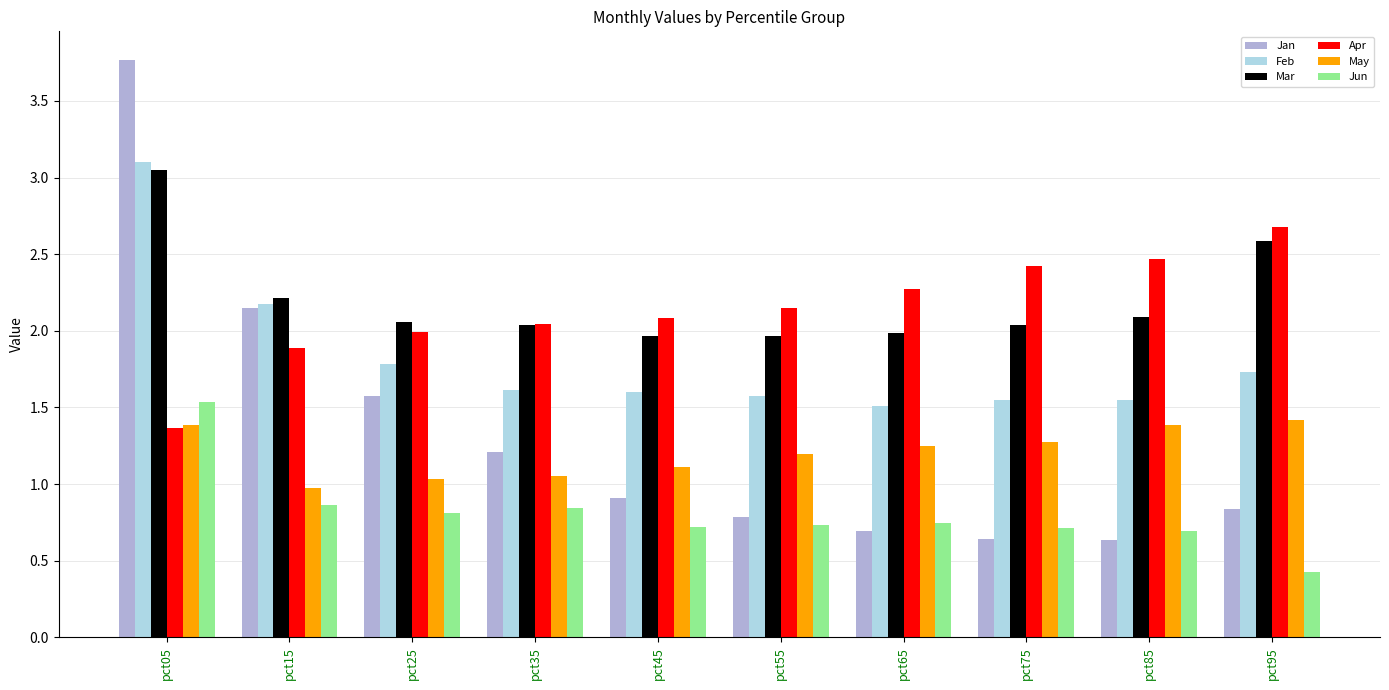

What is the total value across all series at pct25?

9.2